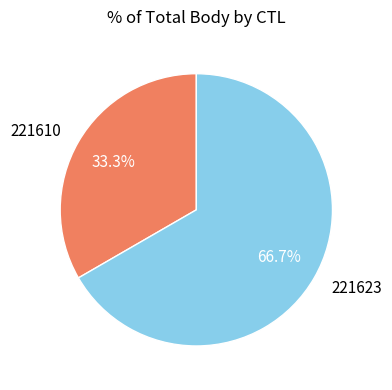

To the nearest percent, what portion does 221623 represent?

67%